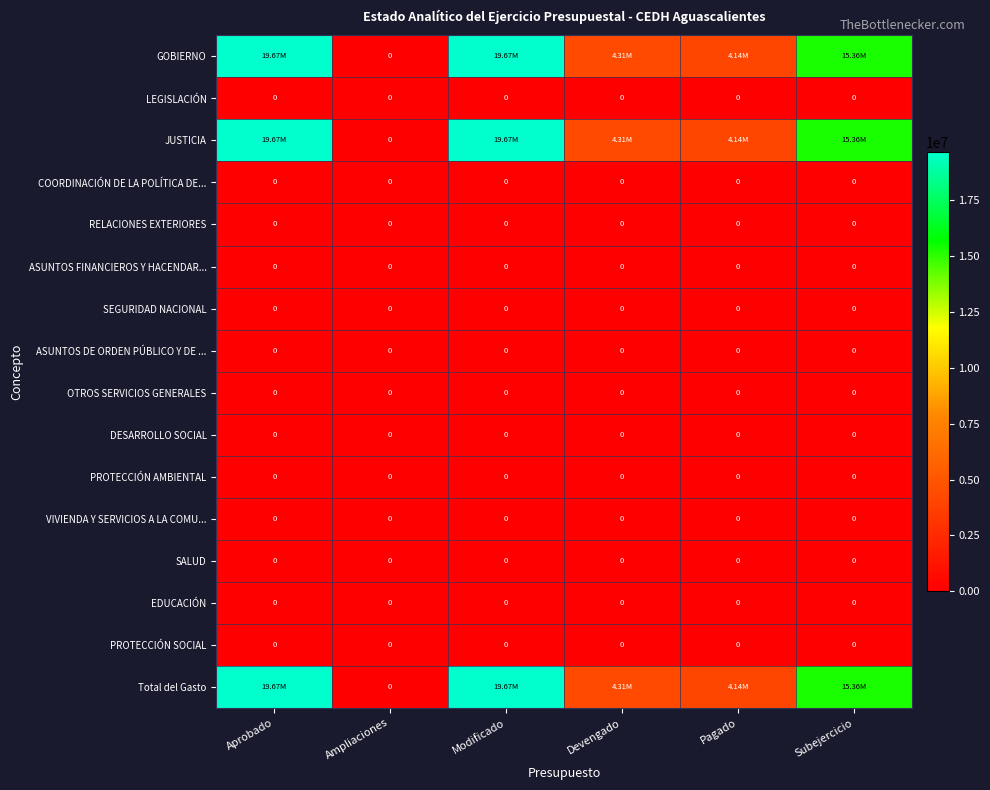

Rank the series at Subejercicio from lowest to highest value.

LEGISLACIÓN, COORDINACIÓN DE LA POLÍTICA DE..., RELACIONES EXTERIORES, ASUNTOS FINANCIEROS Y HACENDAR..., SEGURIDAD NACIONAL, ASUNTOS DE ORDEN PÚBLICO Y DE ..., OTROS SERVICIOS GENERALES, DESARROLLO SOCIAL, PROTECCIÓN AMBIENTAL, VIVIENDA Y SERVICIOS A LA COMU..., SALUD, EDUCACIÓN, PROTECCIÓN SOCIAL, GOBIERNO, JUSTICIA, Total del Gasto